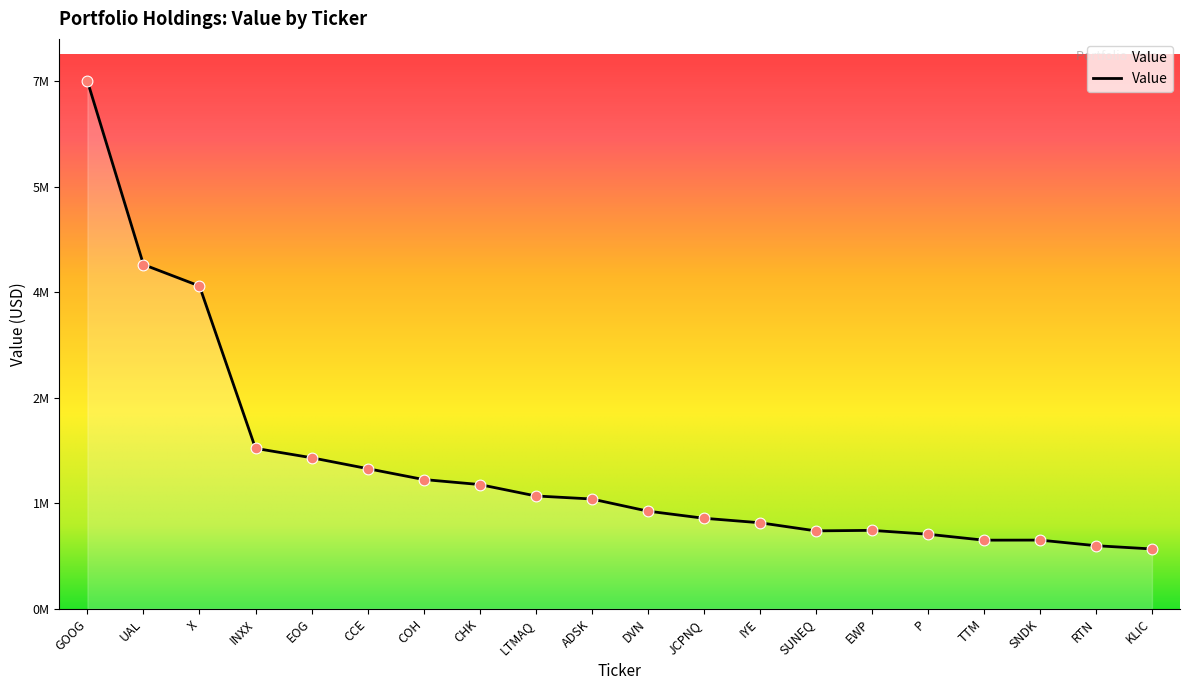

What is the change in value from INXX to TTM?

-1264000